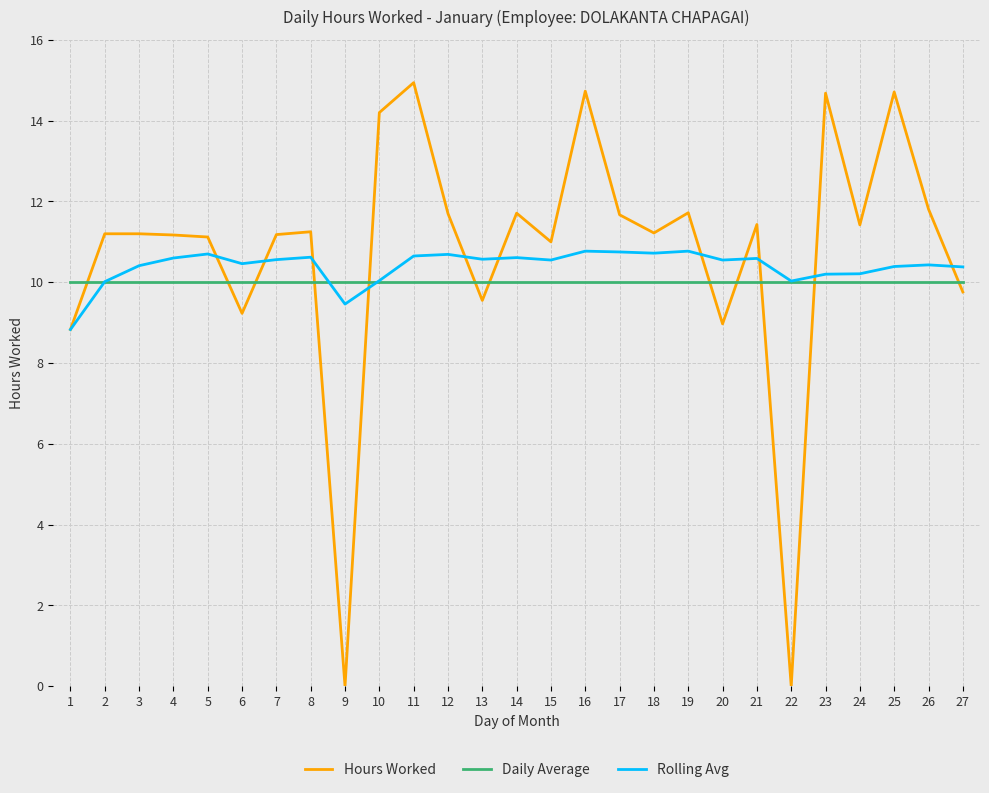

The Daily Average series shows 2.8 at 3. True or false?

False